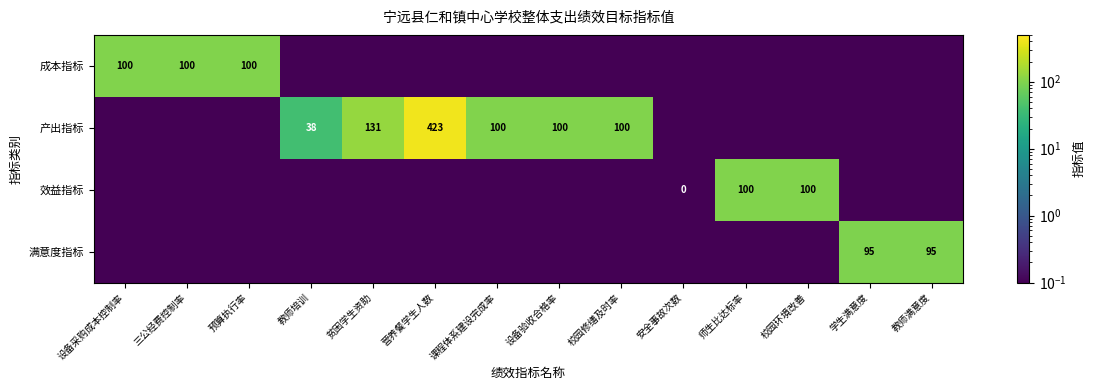

The 效益指标 series shows 174.7 at 师生比达标率. True or false?

False